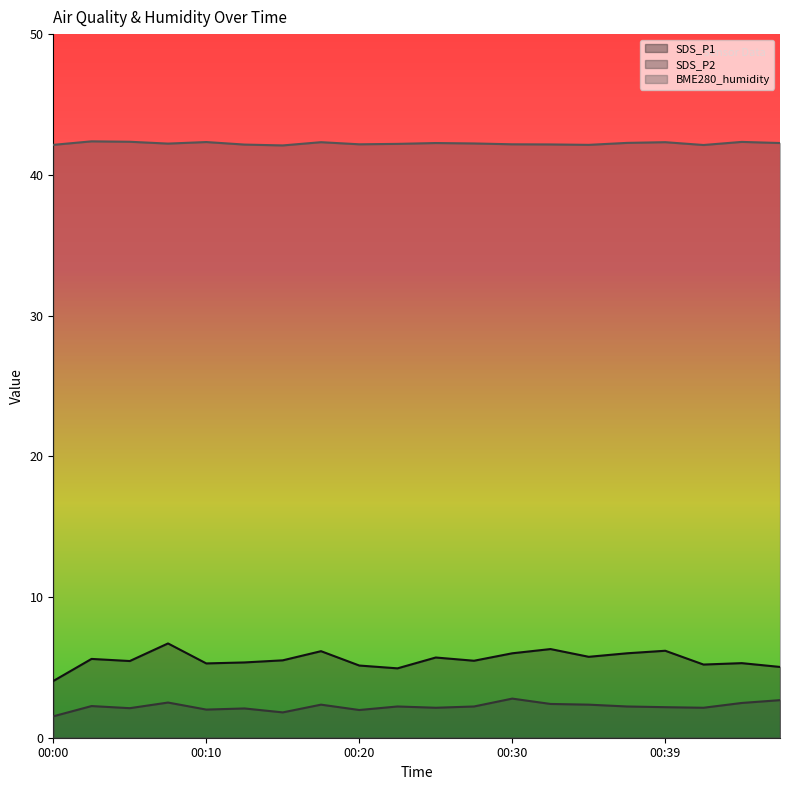

Which series has the widest spread of values?

SDS_P1